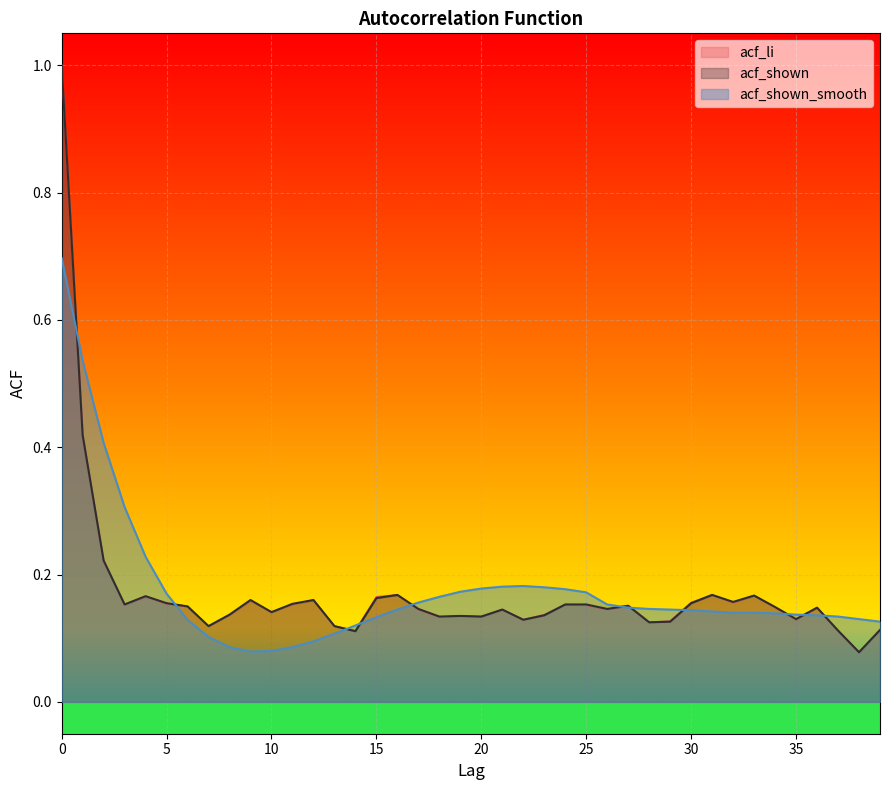

Which series changed the most between 1 and 17?

acf_shown_smooth